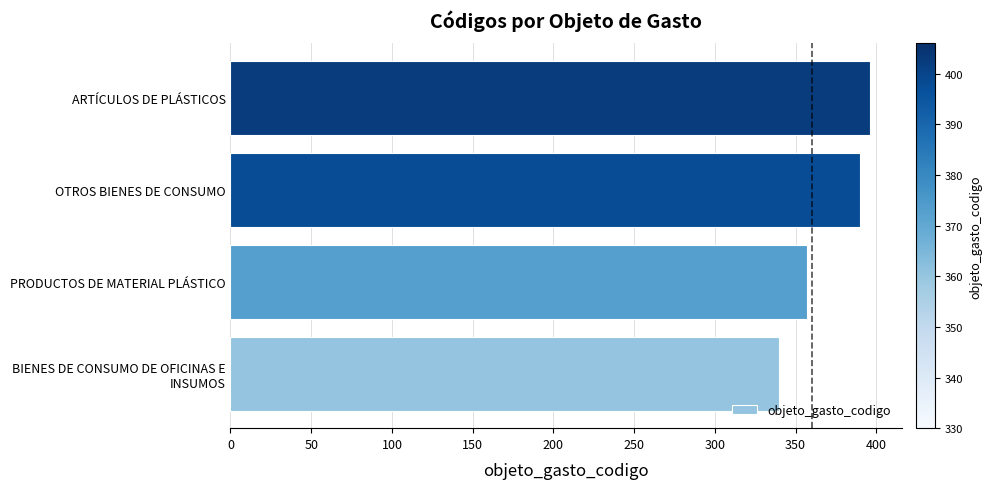

The value at OTROS BIENES DE CONSUMO is 115. True or false?

False